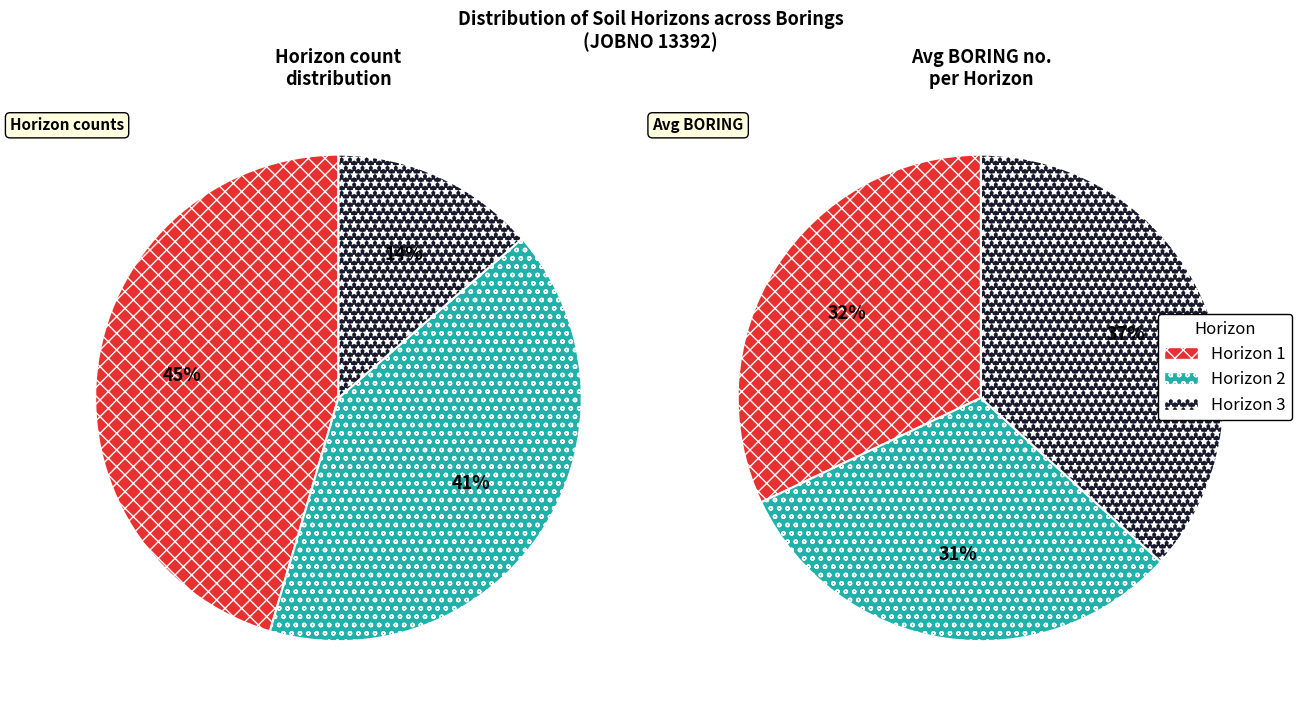

To the nearest percent, what is the difference between the Horizon 3 and Horizon 2 slice percentages?

27%